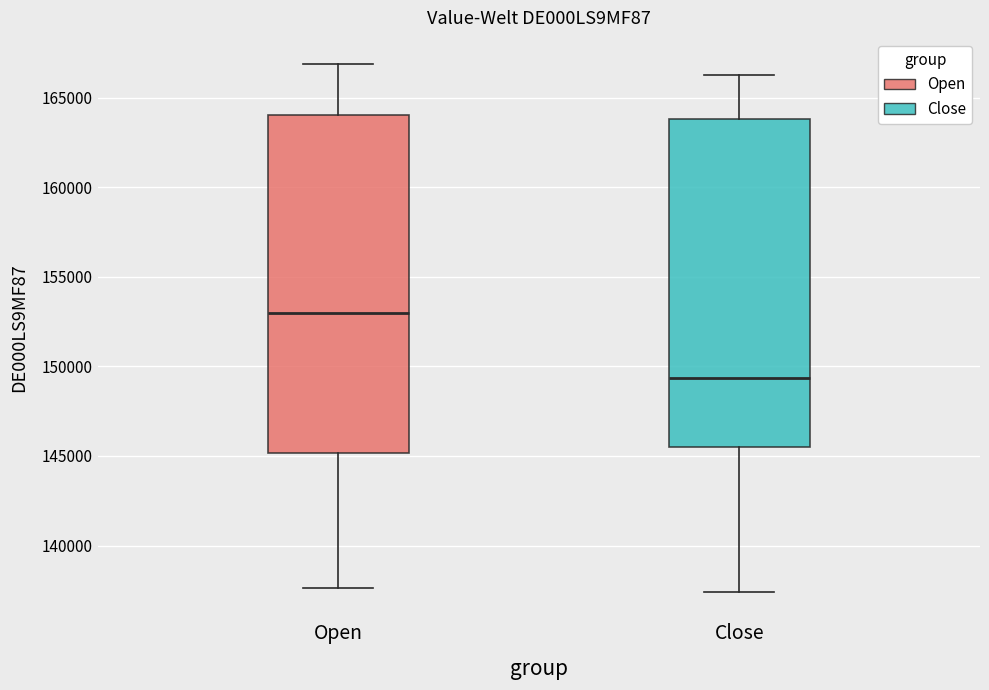

Which box is the tallest, from its lower edge to its upper edge?

Open